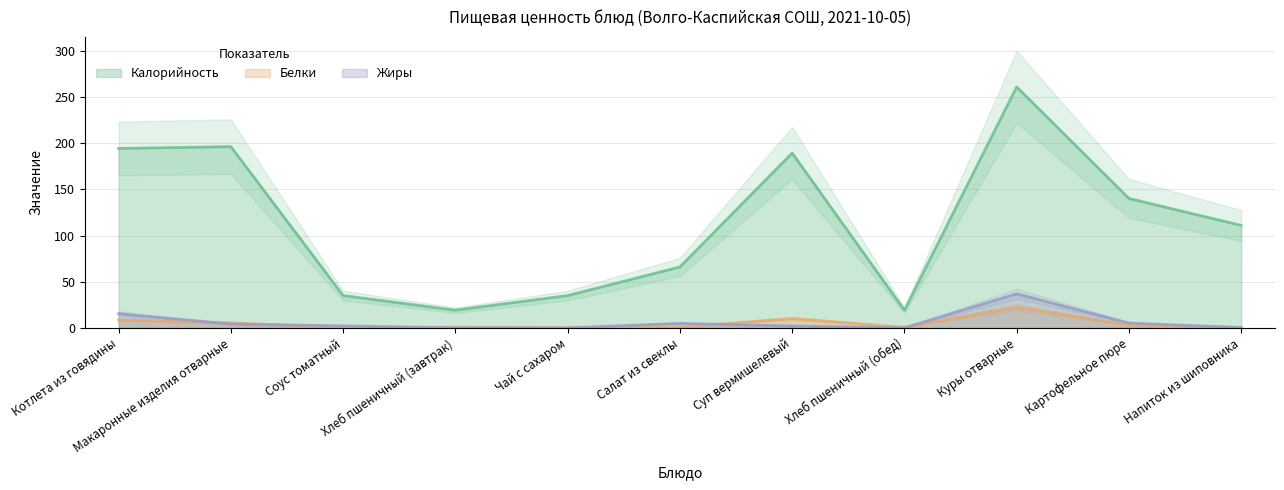

What is the label of the 9th point from the right?

Соус томатный